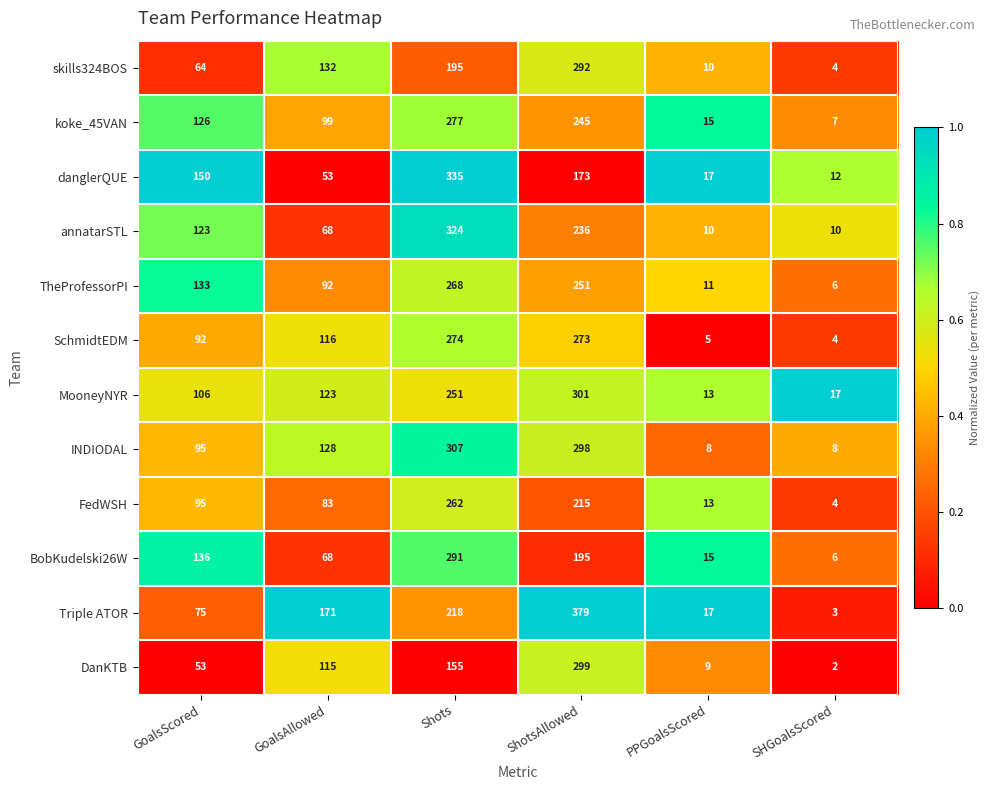

What is the sum of the TheProfessorPI values at GoalsAllowed and PPGoalsScored?

103